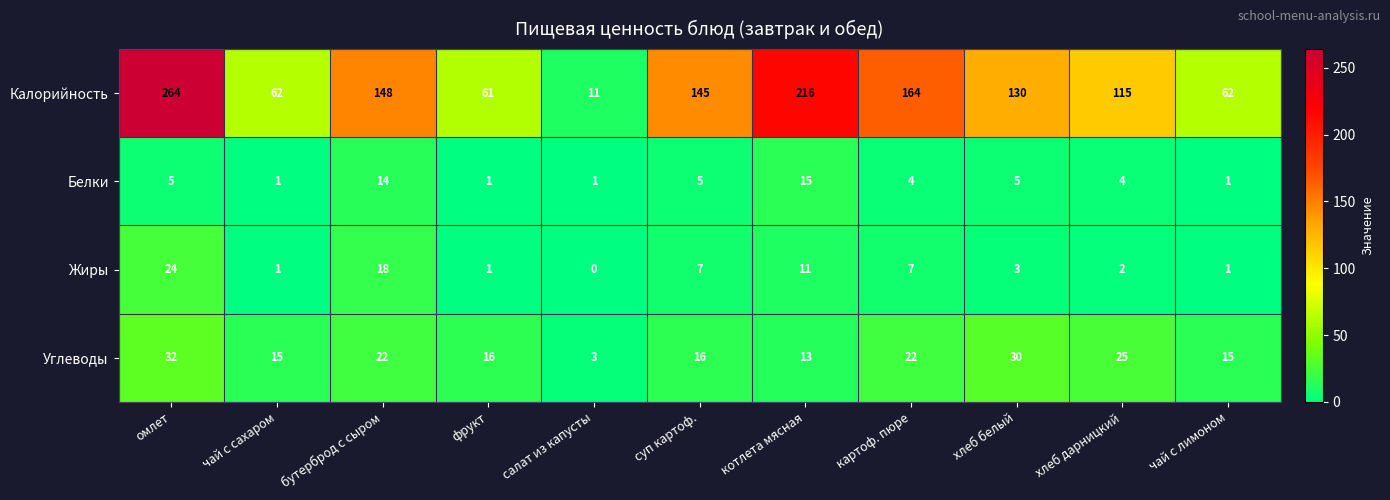

At how many categories does at least one series exceed 96?

7